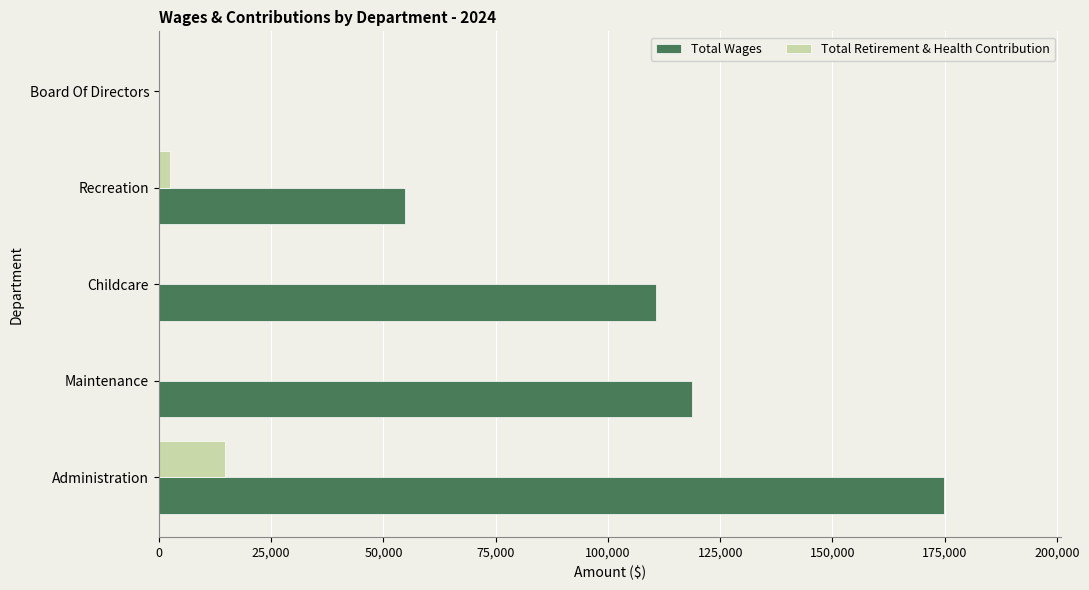

Is it true that Total Retirement & Health Contribution equals 0 at Childcare?

True